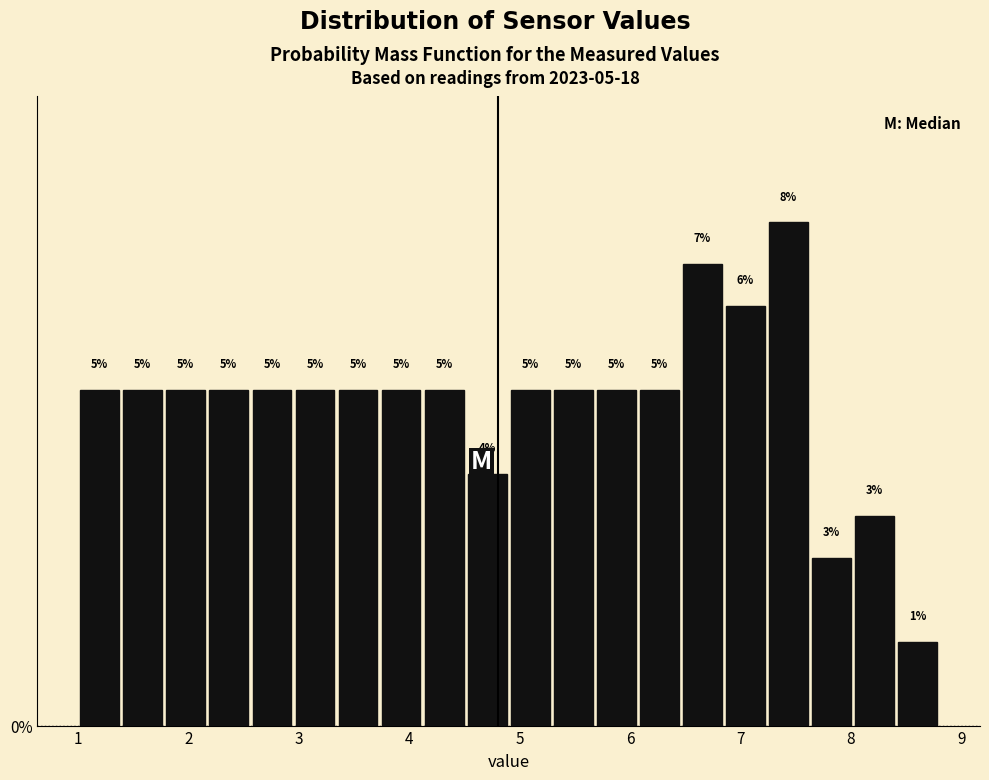

Around what value on the x-axis is the tallest bar? Give the approximate position of its centre, as read against the axis.

7.4